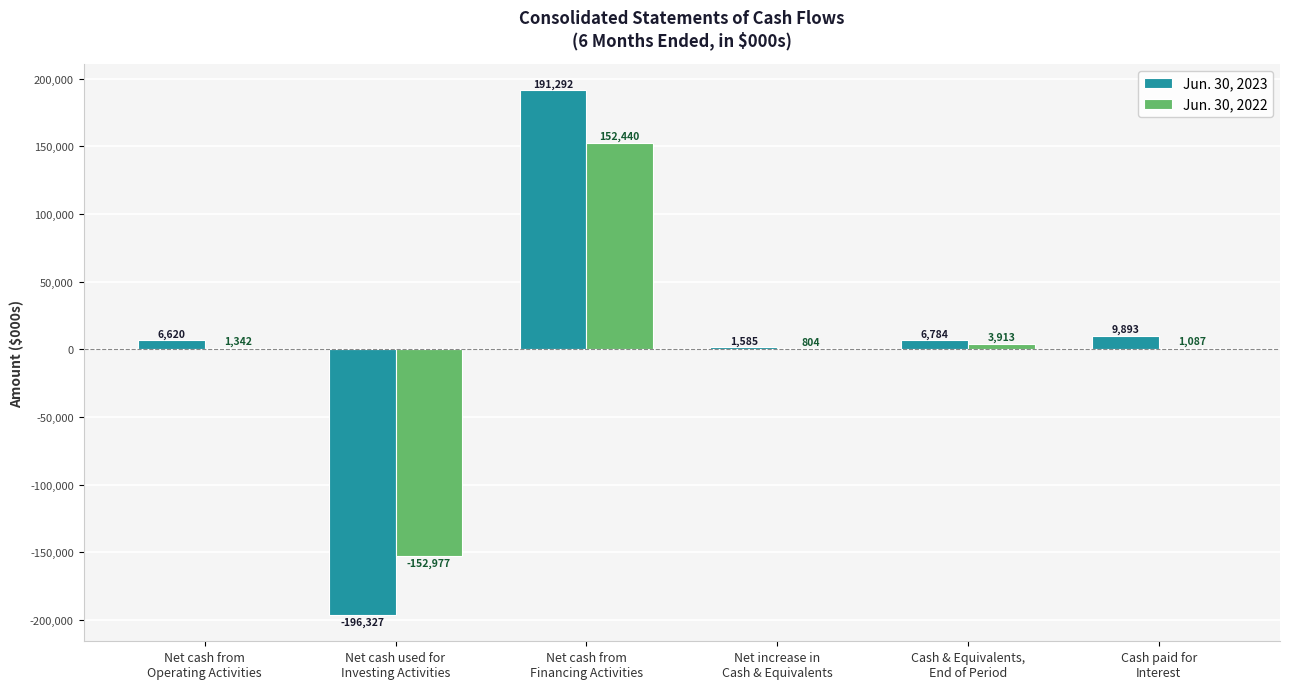

What is the sum of all Jun. 30, 2022 values?

6609